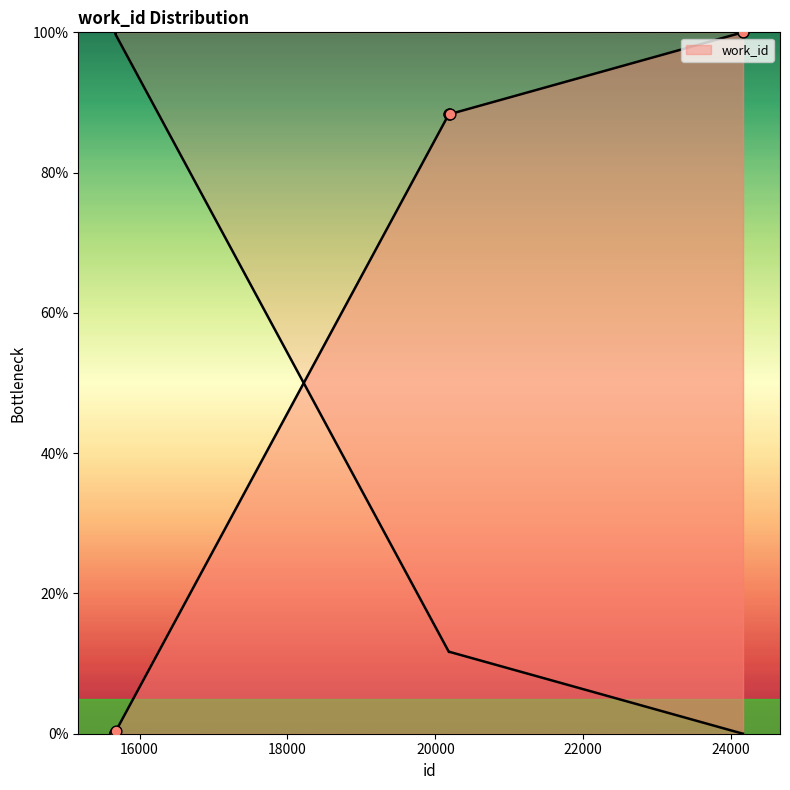

What is the change in value from 15674 to 15675?

-0.1